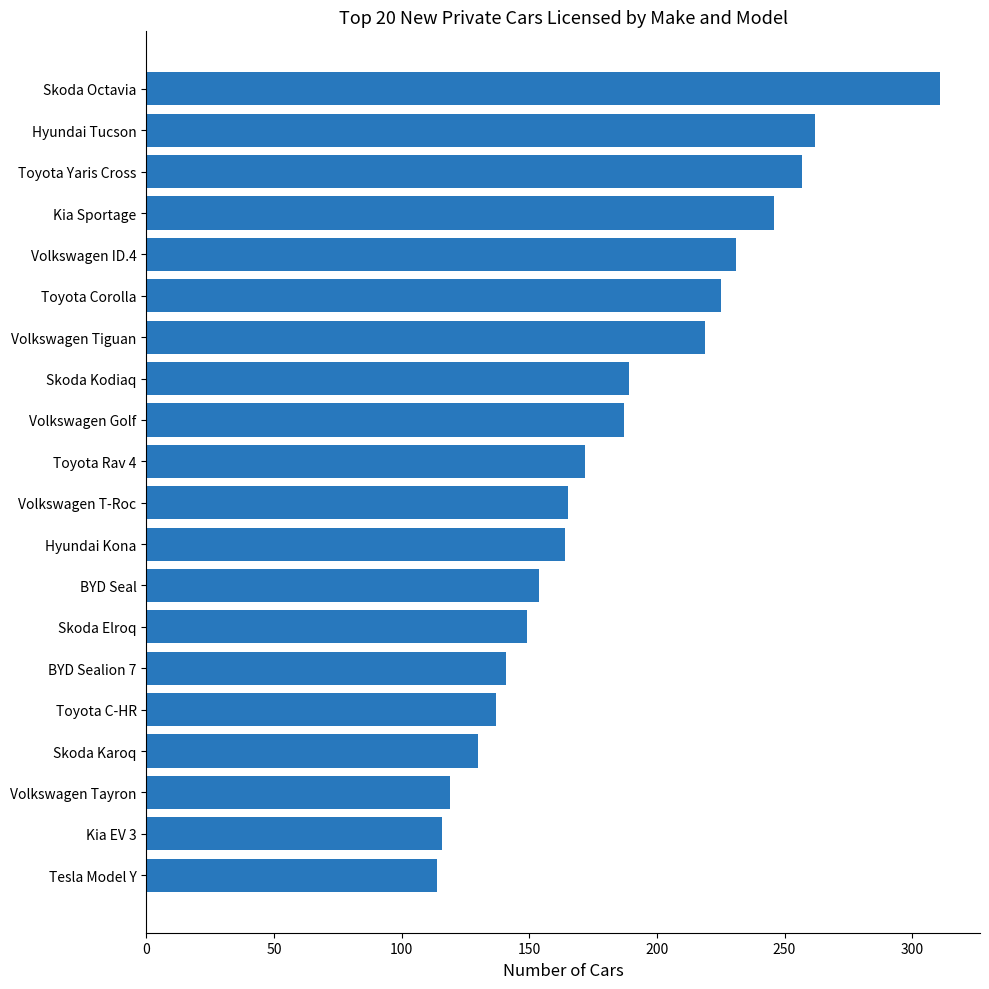

Are the bars horizontal?

Yes